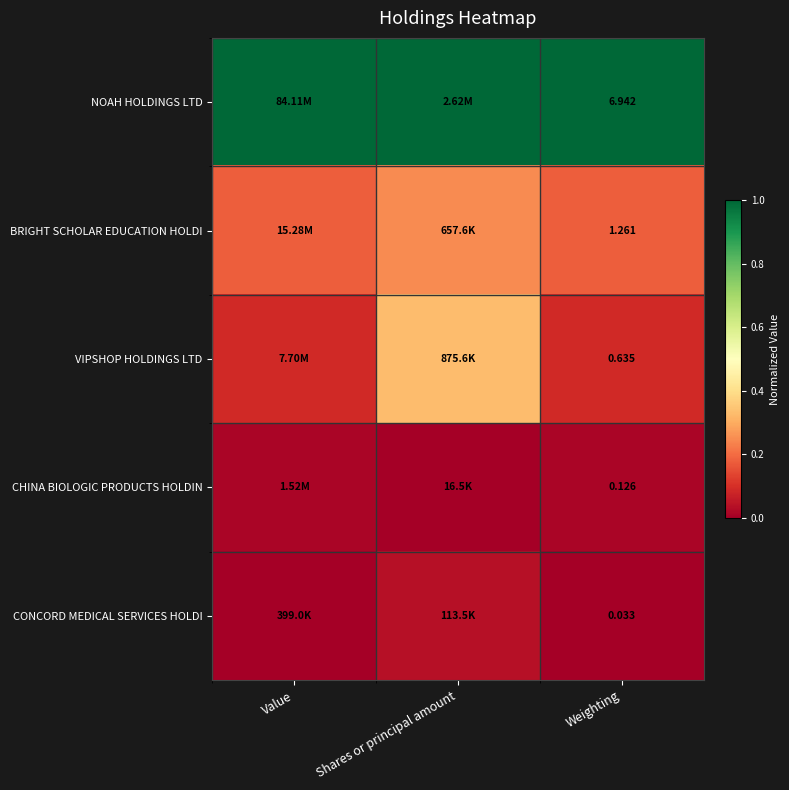

Is the value of CHINA BIOLOGIC PRODUCTS HOLDIN at Weighting greater than the value of VIPSHOP HOLDINGS LTD at Weighting?

No